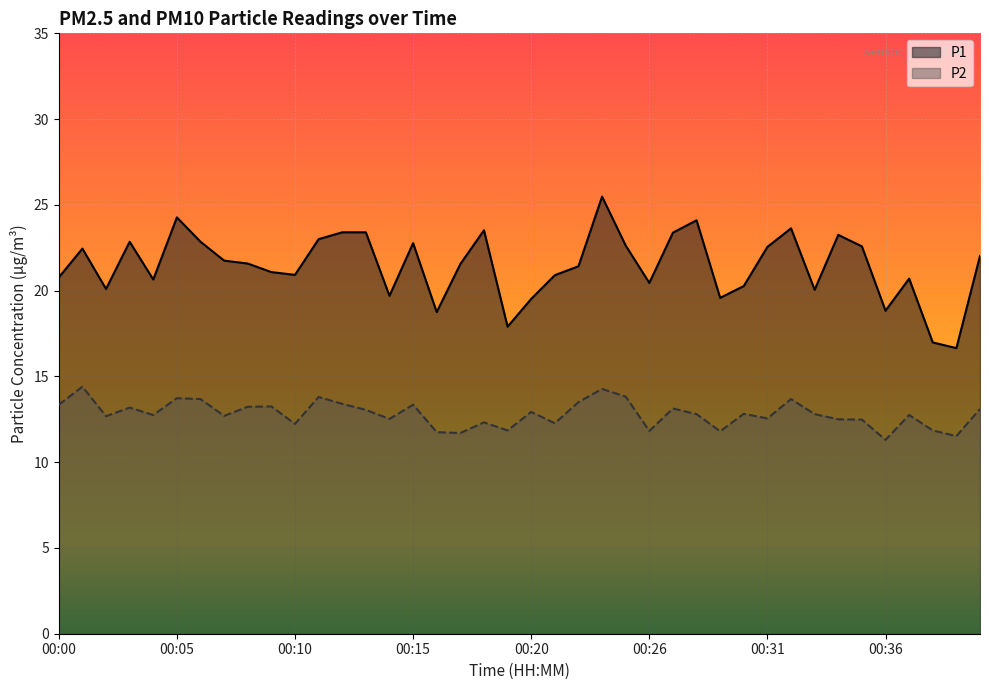

True or false: P2 and P1 cross at least once.

False